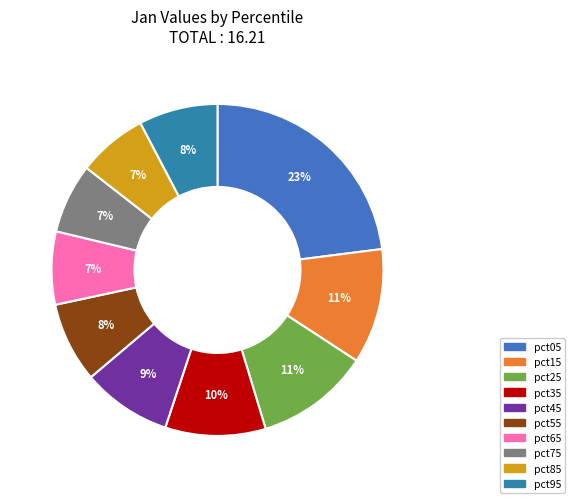

To the nearest percent, what percentage of the pie is pct75?

7%